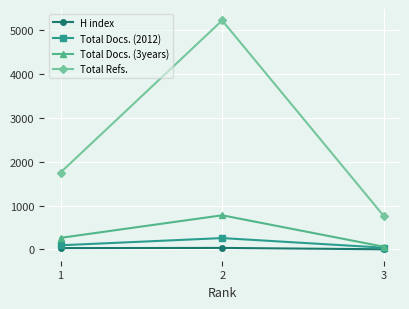

At which label is Total Docs. (3years) closest to 420?

1